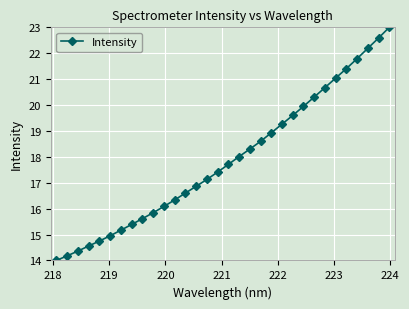

What is the minimum value shown in the chart?

14.0